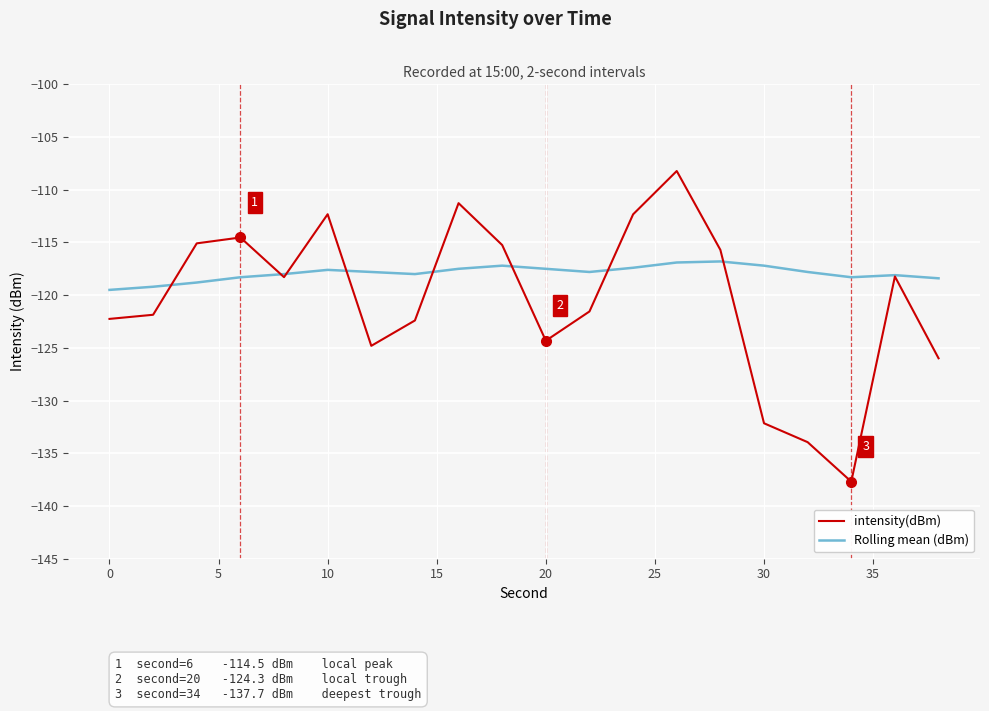

List the series in order of their overall mean, lowest first.

intensity(dBm), Rolling mean (dBm)